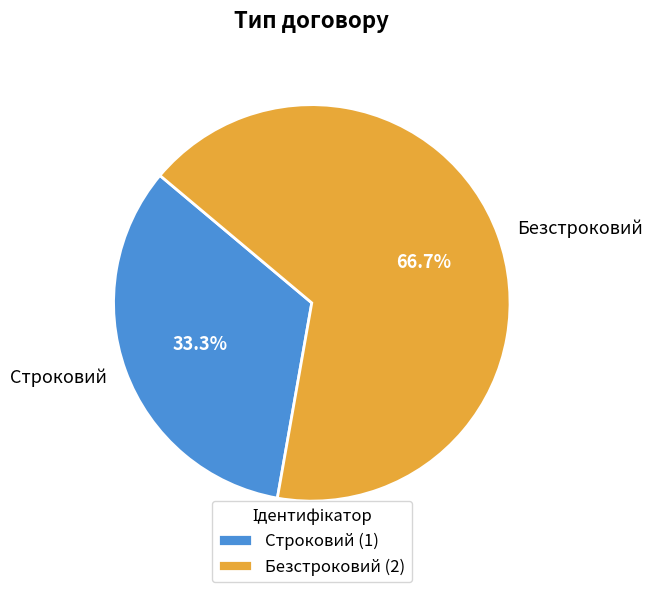

What is the majority slice?

Безстроковий